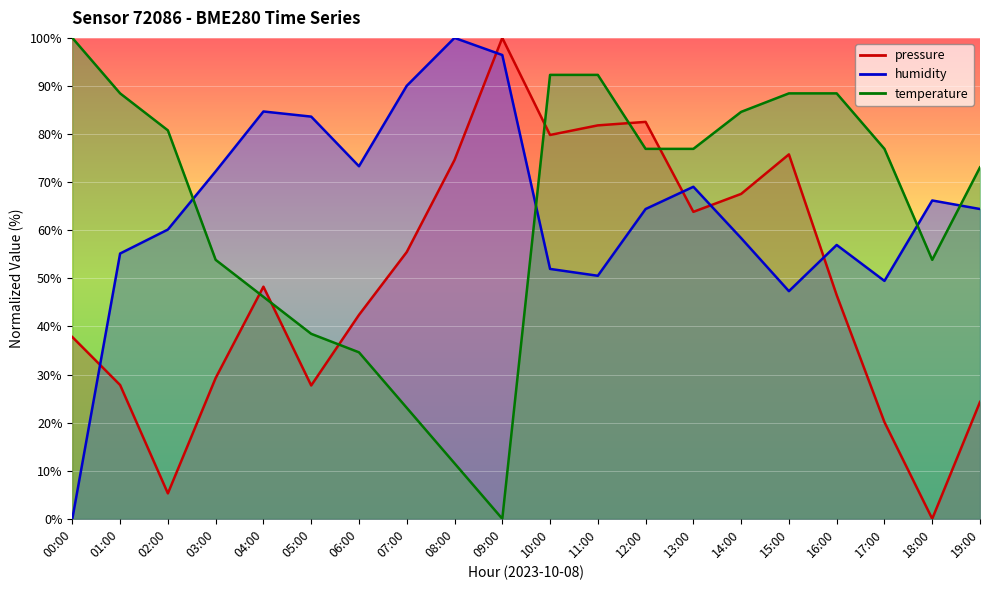

Rank the series at 11:00 from highest to lowest value.

temperature, pressure, humidity